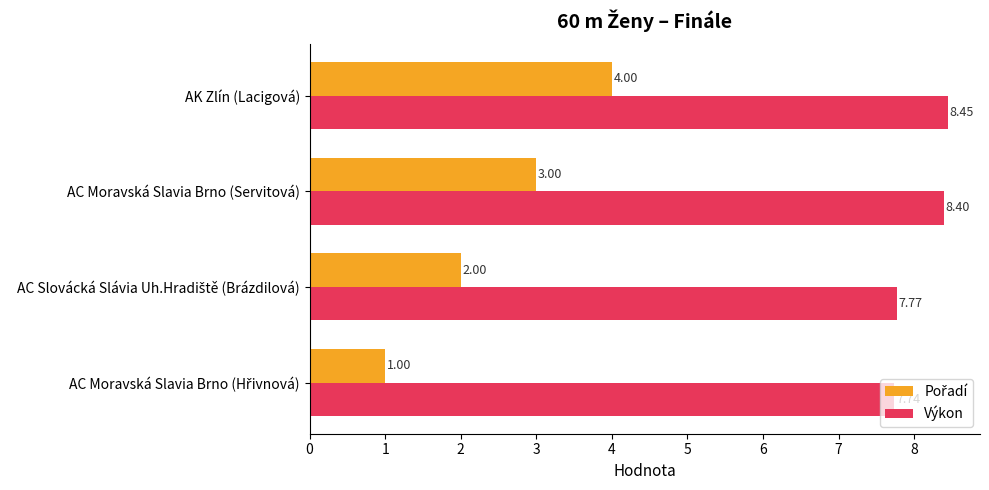

What is the average value of the Výkon series?

8.1